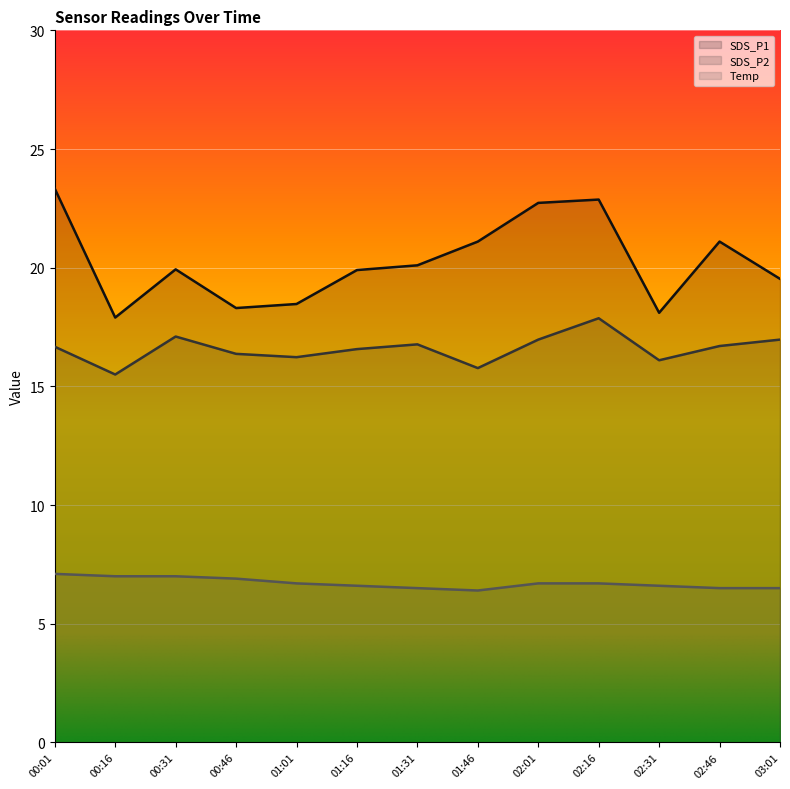

How many lines are shown in the chart?

3